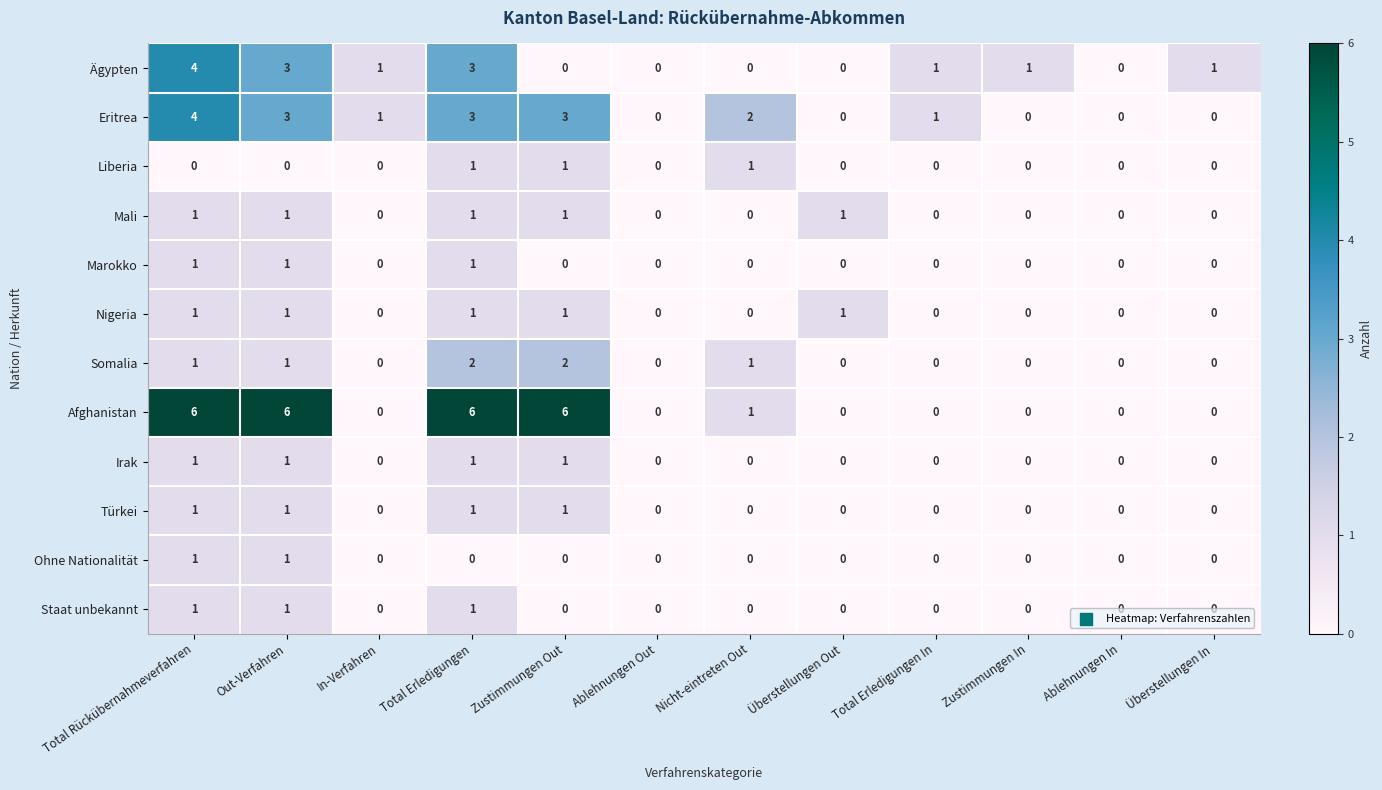

What is the difference between the second highest and minimum values in the Eritrea series?

3